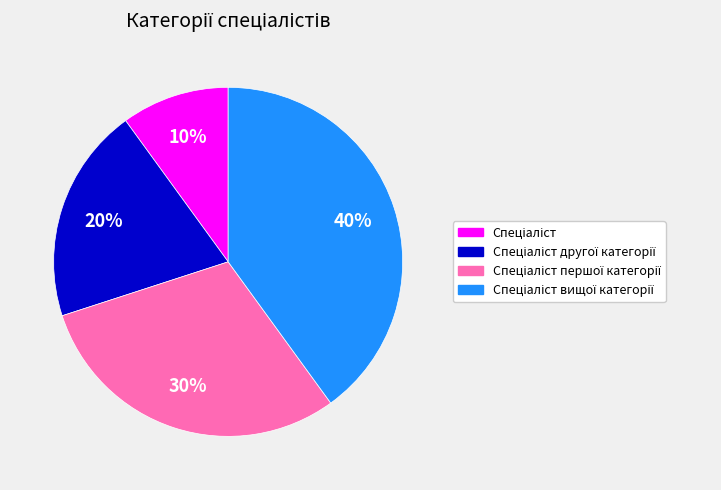

Does any single category account for the majority?

No